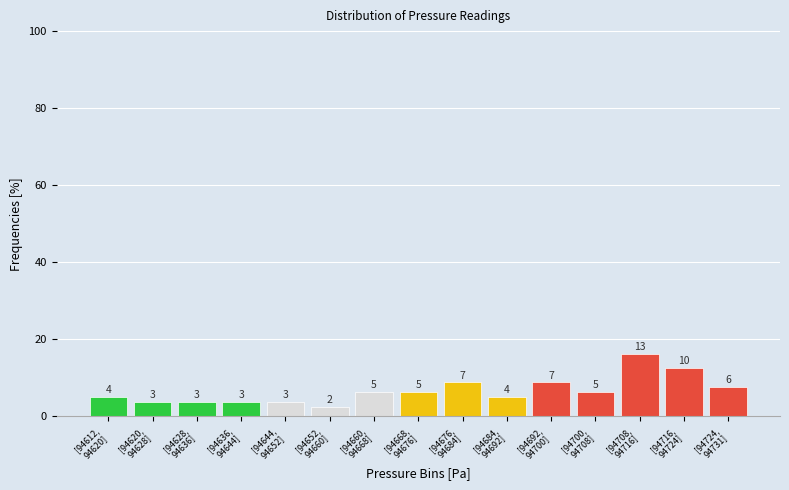

Are the bars horizontal?

No